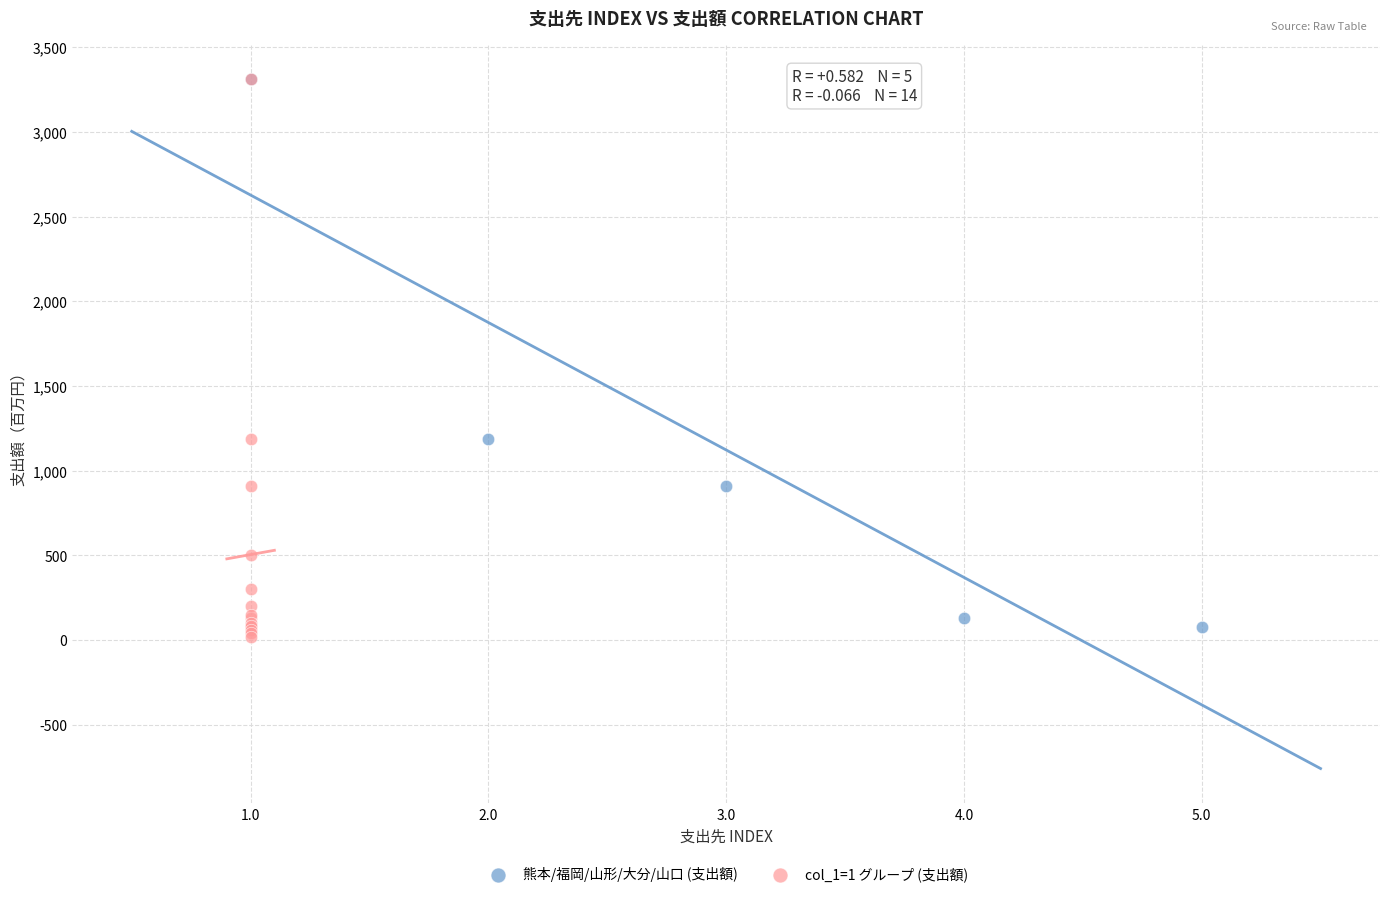

What are all the series names shown in the legend?

熊本/福岡/山形/大分/山口 (支出額), col_1=1 グループ (支出額)